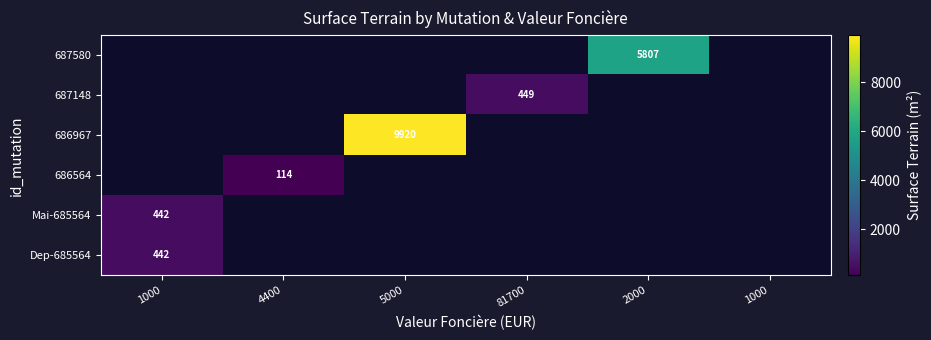

Which has a higher value, 81700 or 1000?

1000